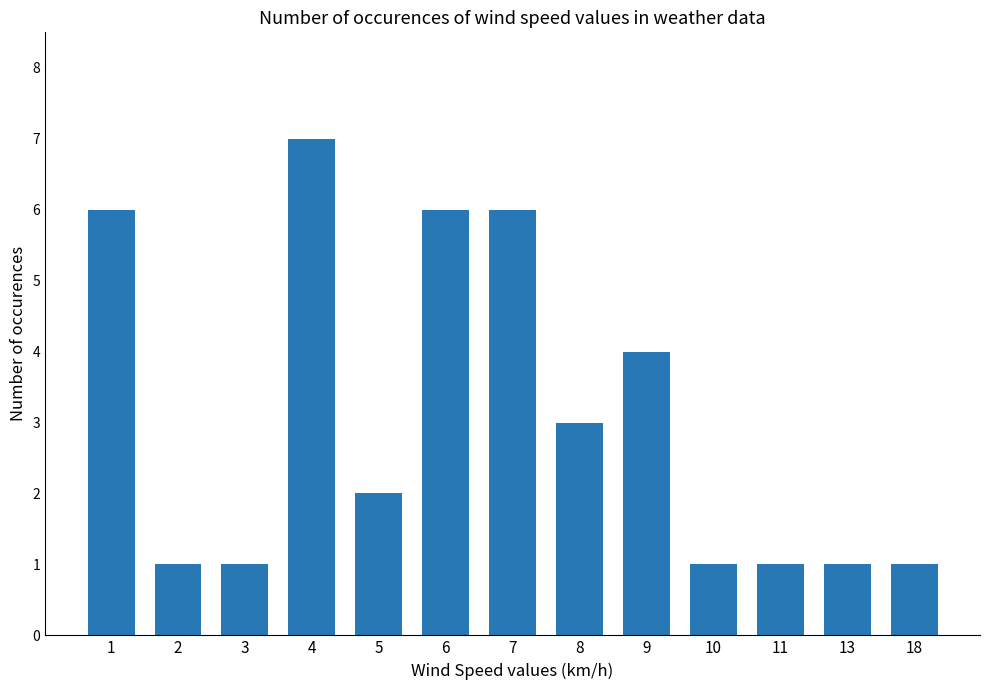

Between 9 and 18, which is larger?

9